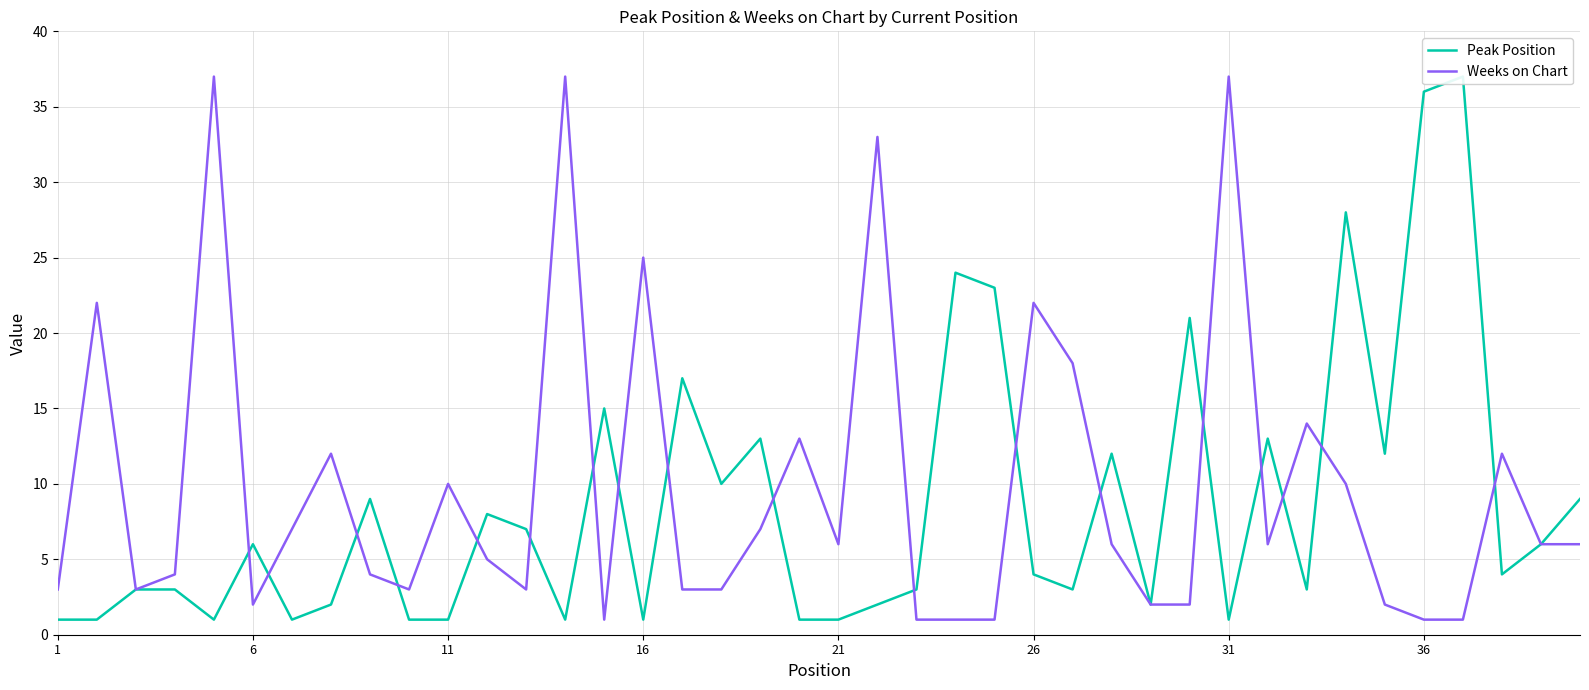

Which series has the largest range (max minus min)?

Peak Position